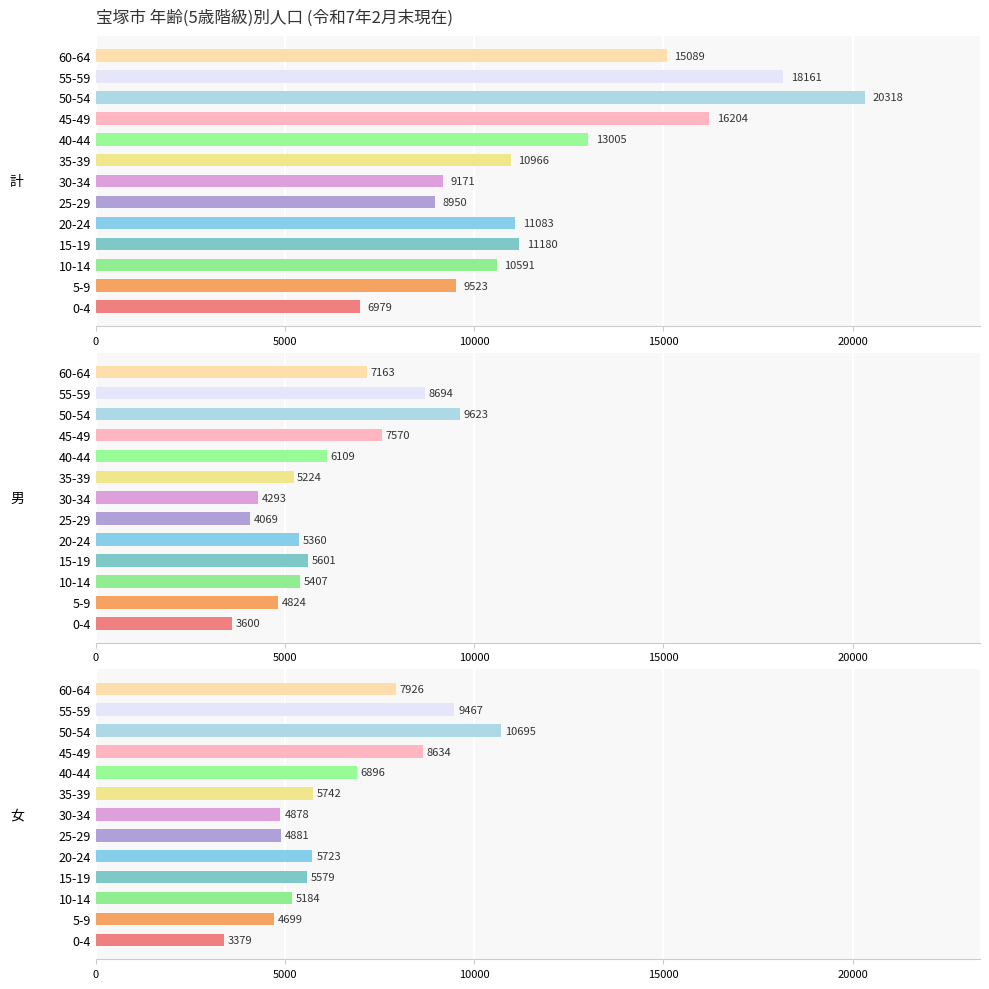

Are the bars horizontal?

Yes